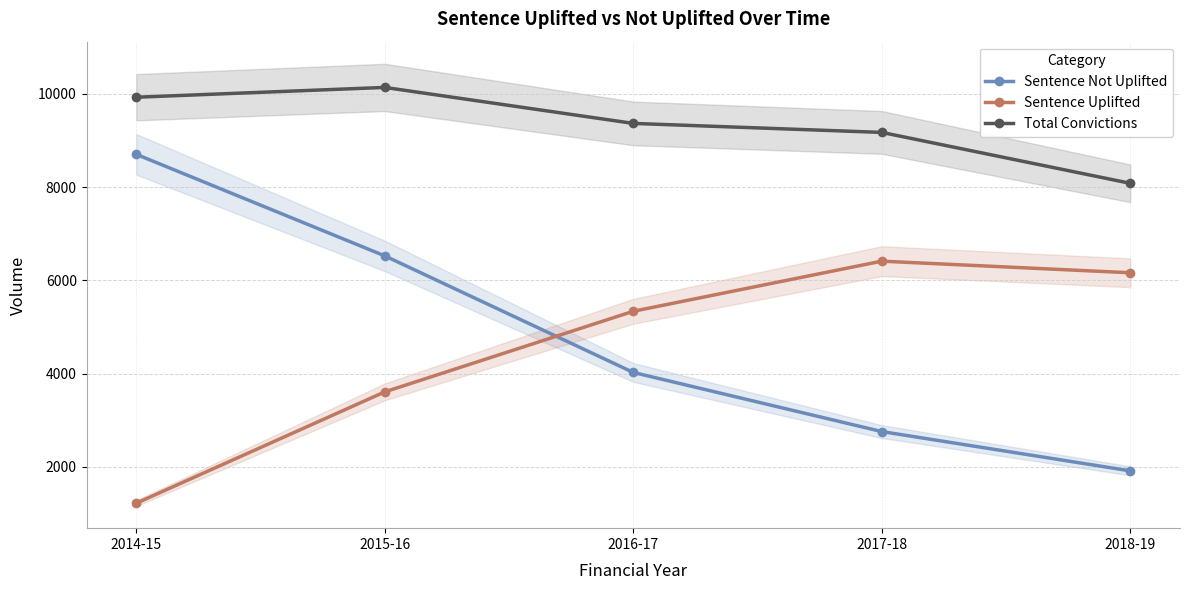

Which series has the widest spread of values?

Sentence Not Uplifted